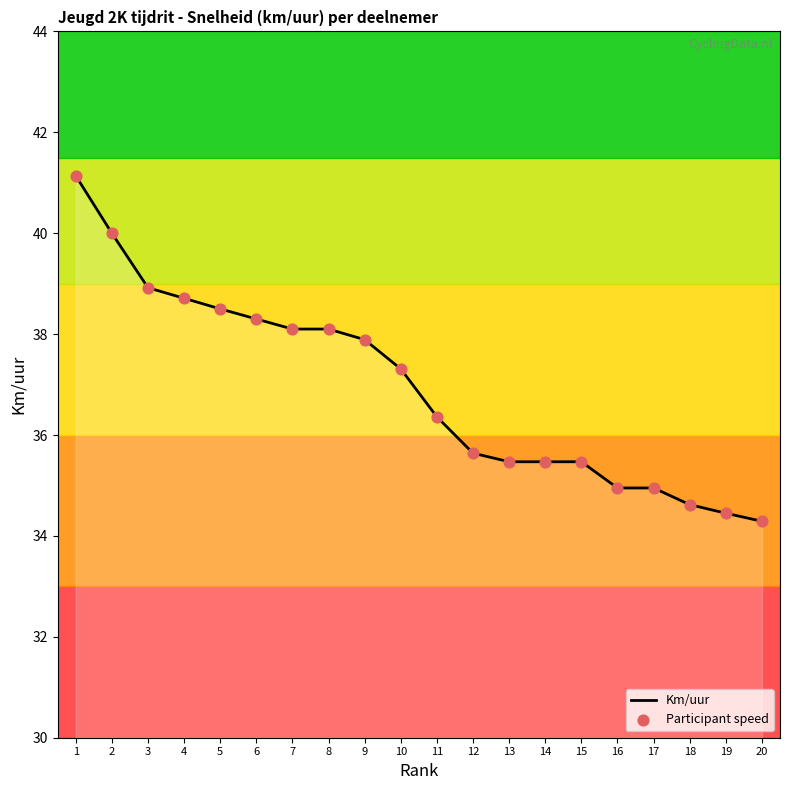

Between 15 and 10, which is larger?

10